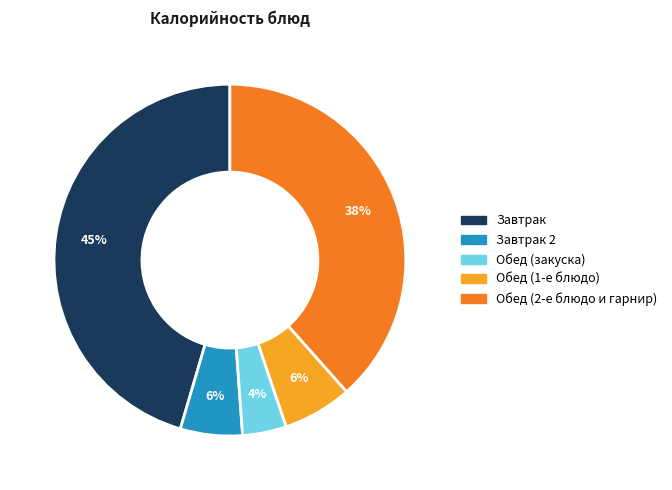

Is there a majority slice in this chart?

No